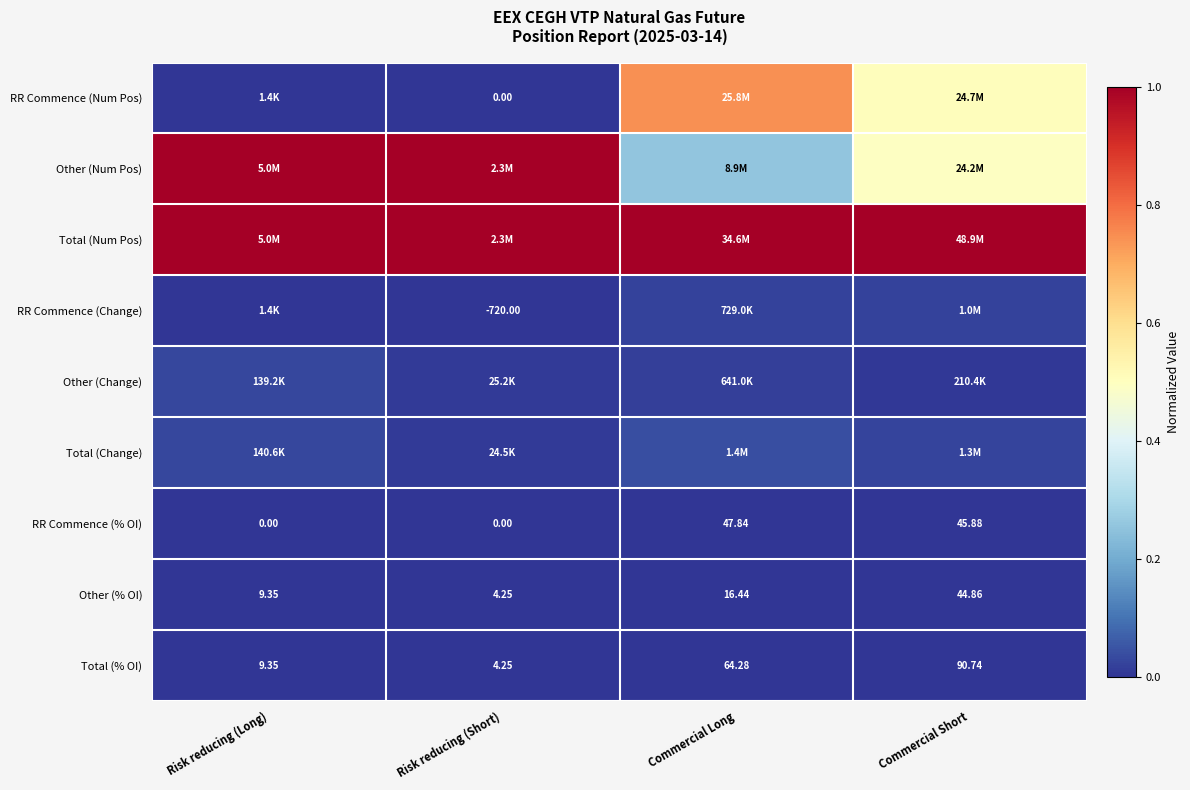

What is the total value across all series at Risk reducing (Short)?

2.0